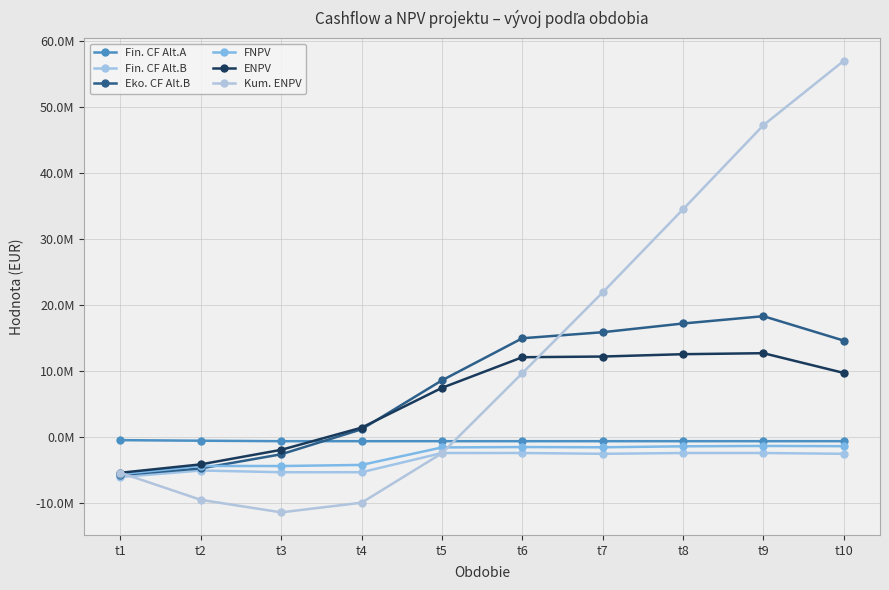

What is the value of the Kum. ENPV point at the 5th from the left?

-2414406.0